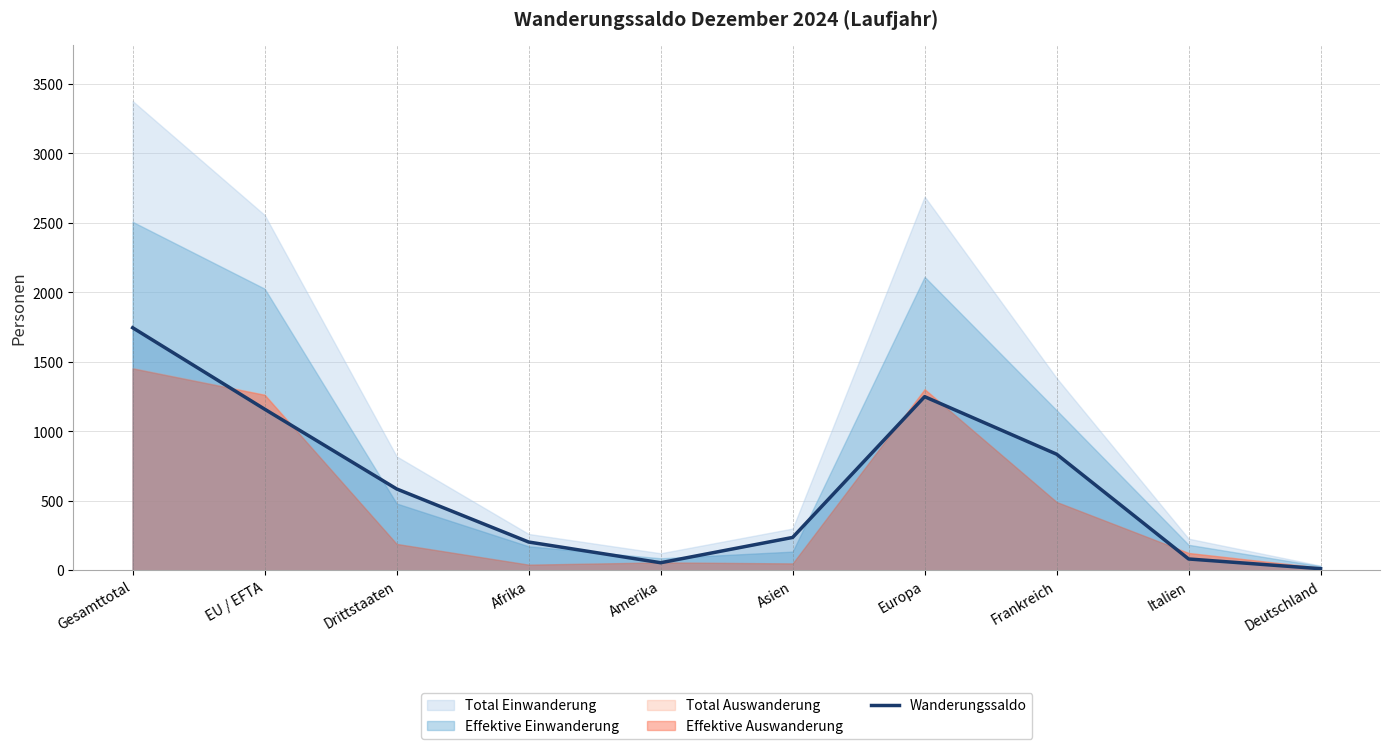

True or false: there are more than 0 points higher than both neighbors.

True